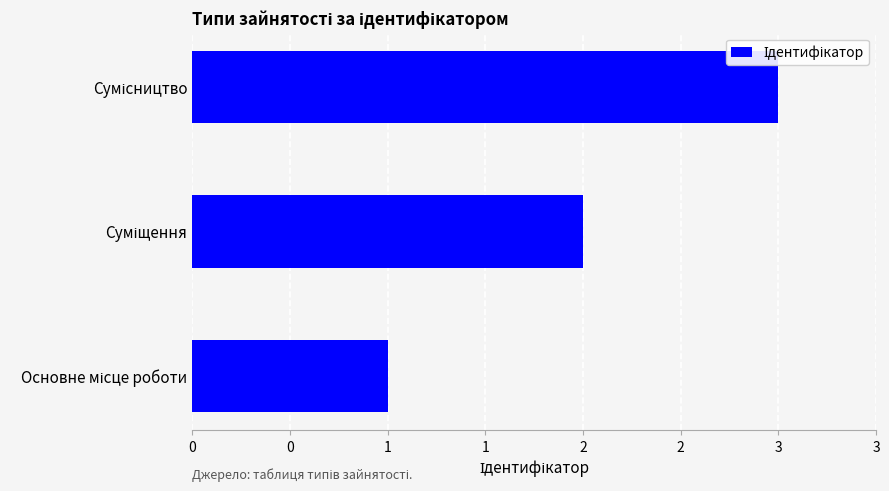

Does the chart contain any negative values?

No